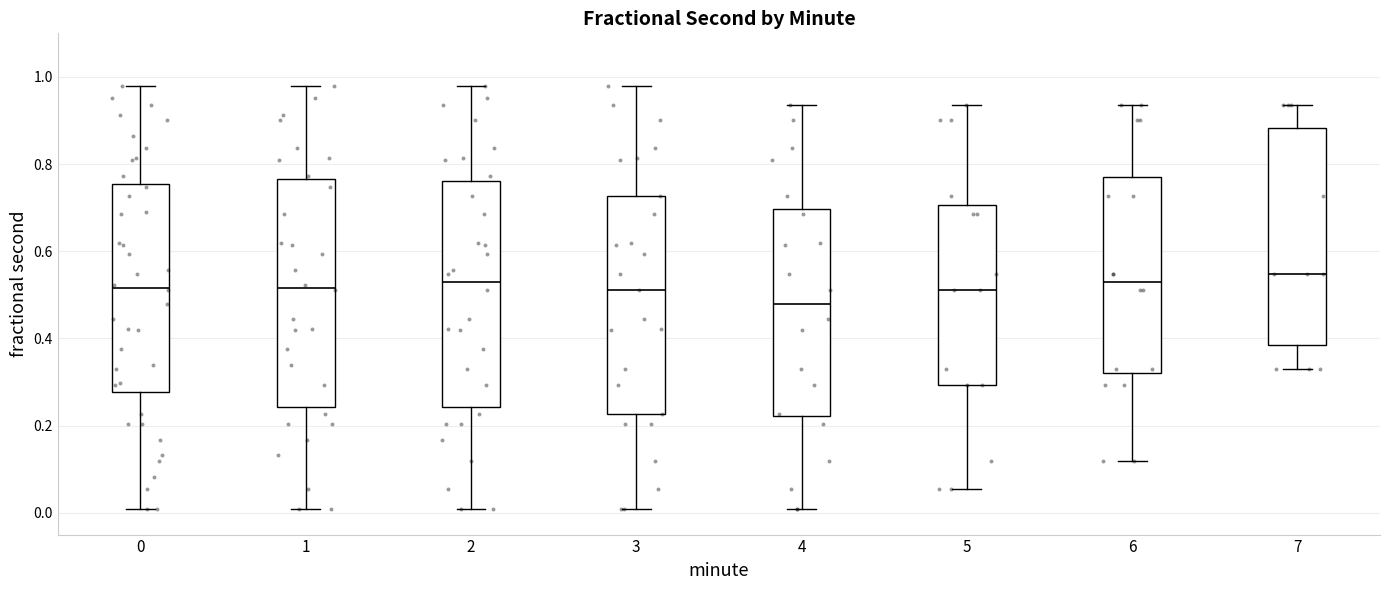

Reading left to right, read every box against the y-axis: the position of its median line, the range the box covers, and the ends of its whiskers. The values are not printed on the chart, so give them approximately, as read against the axis.

0: median 0.52, box 0.28 to 0.76, whiskers 0.00 to 0.98
1: median 0.52, box 0.24 to 0.76, whiskers 0.00 to 0.98
2: median 0.52, box 0.24 to 0.76, whiskers 0.00 to 0.98
3: median 0.52, box 0.22 to 0.72, whiskers 0.00 to 0.98
4: median 0.48, box 0.22 to 0.70, whiskers 0.00 to 0.94
5: median 0.52, box 0.30 to 0.70, whiskers 0.06 to 0.94
6: median 0.52, box 0.32 to 0.76, whiskers 0.12 to 0.94
7: median 0.54, box 0.38 to 0.88, whiskers 0.34 to 0.94